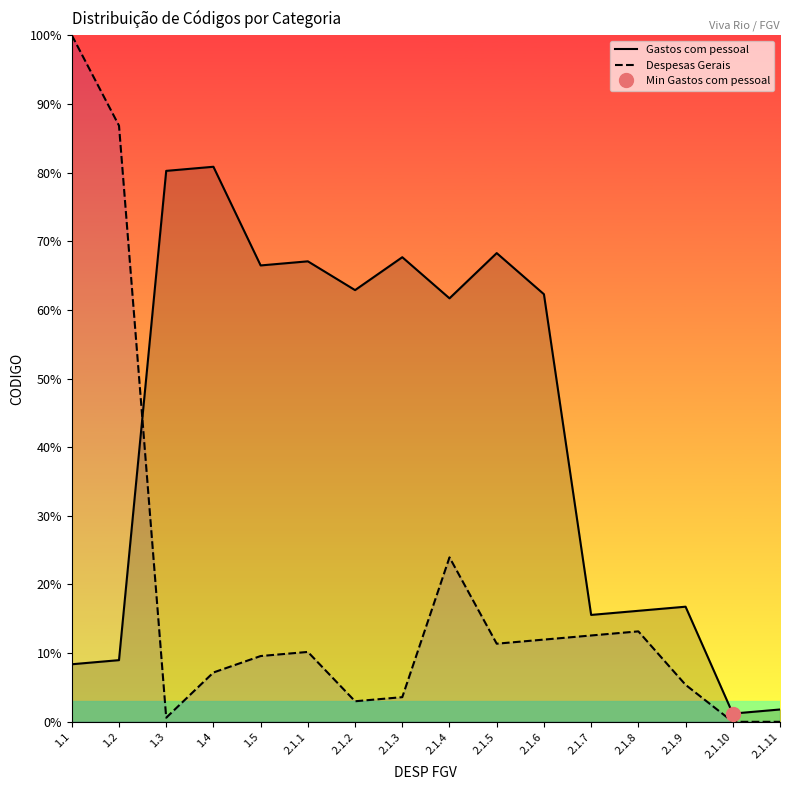

The value of Despesas Gerais at 2.1.11 is 45.0. True or false?

False